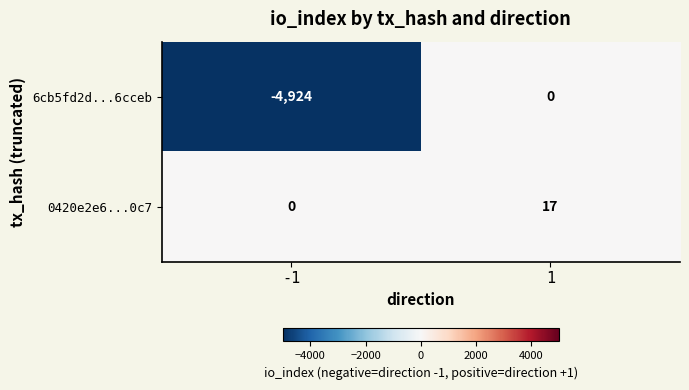

Reading right to left, what are all the values shown in this chart?

6cb5fd2d...6cceb: 1=0	-1=-4924
0420e2e6...0c7: 1=17	-1=0